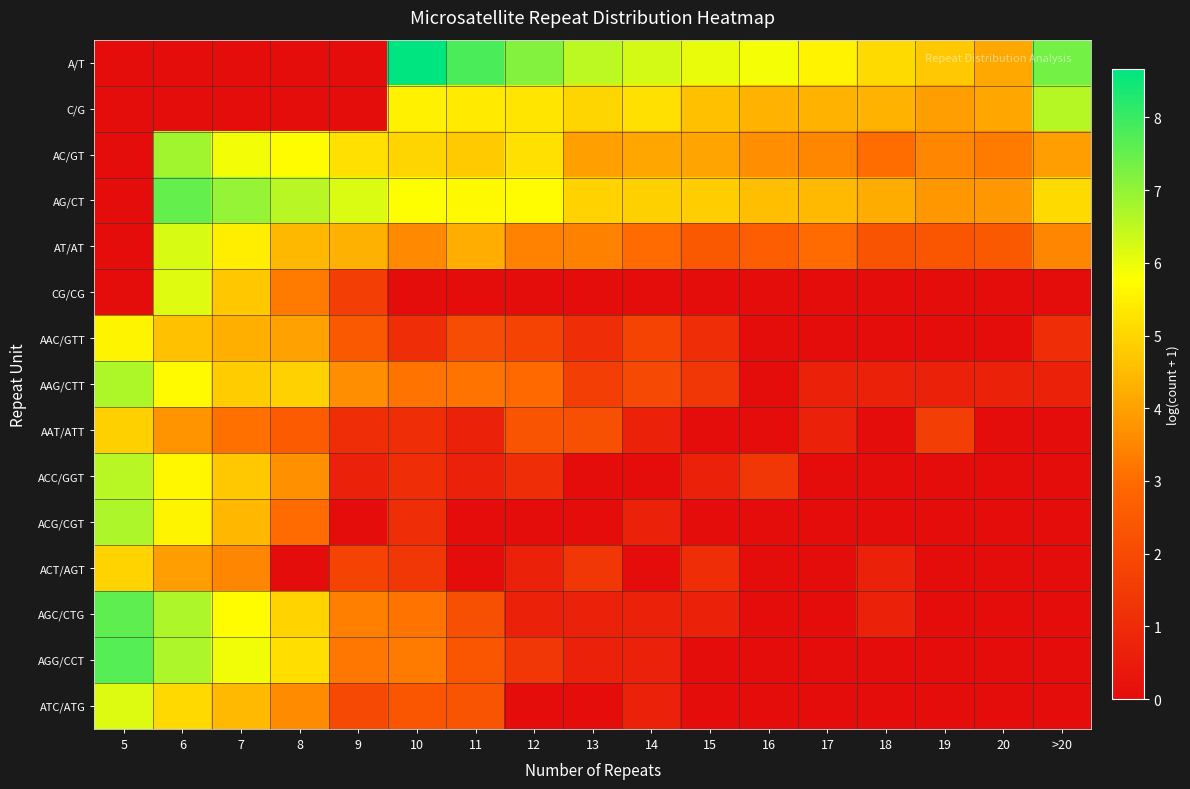

At how many categories does at least one series exceed 5?

15